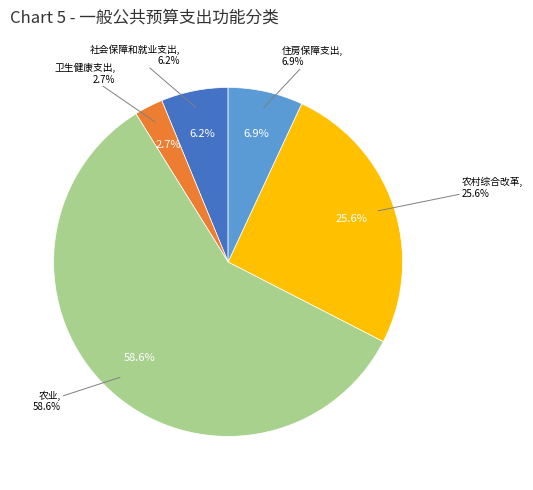

Is the sum of 农村综合改革 and 农业 greater than half?

Yes